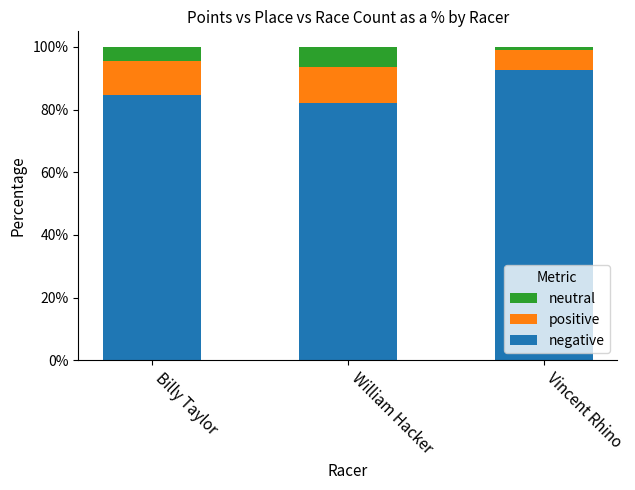

Is it true that negative equals 82.1 at William Hacker?

True